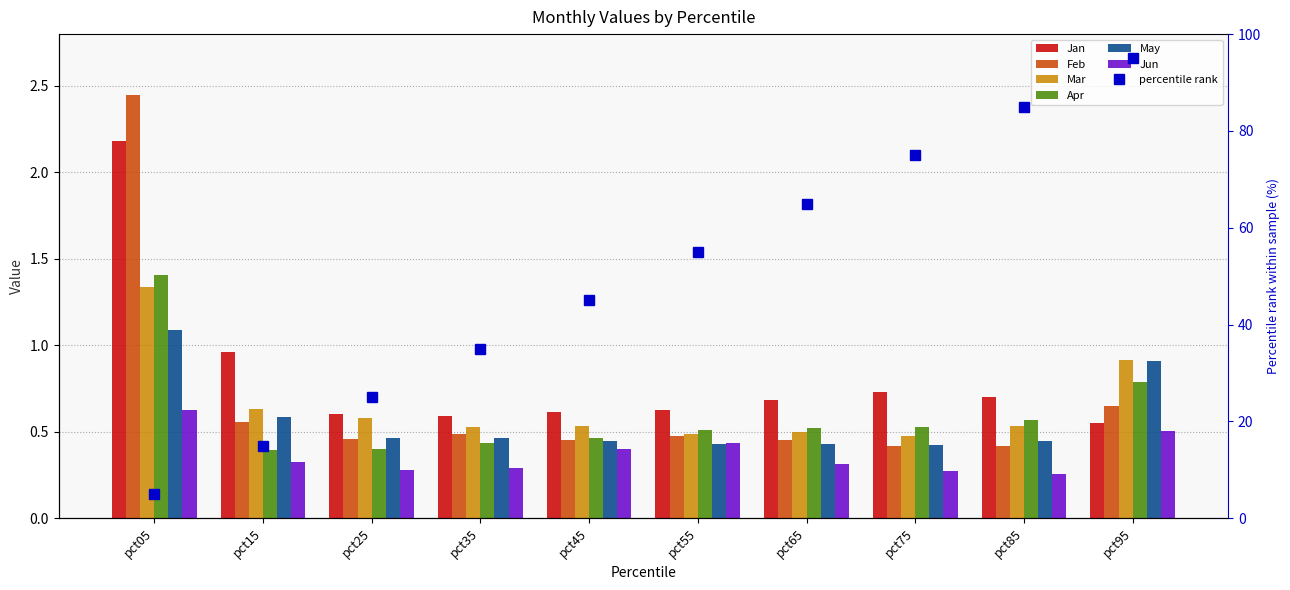

Which has a higher value, pct45 or pct85?

pct85